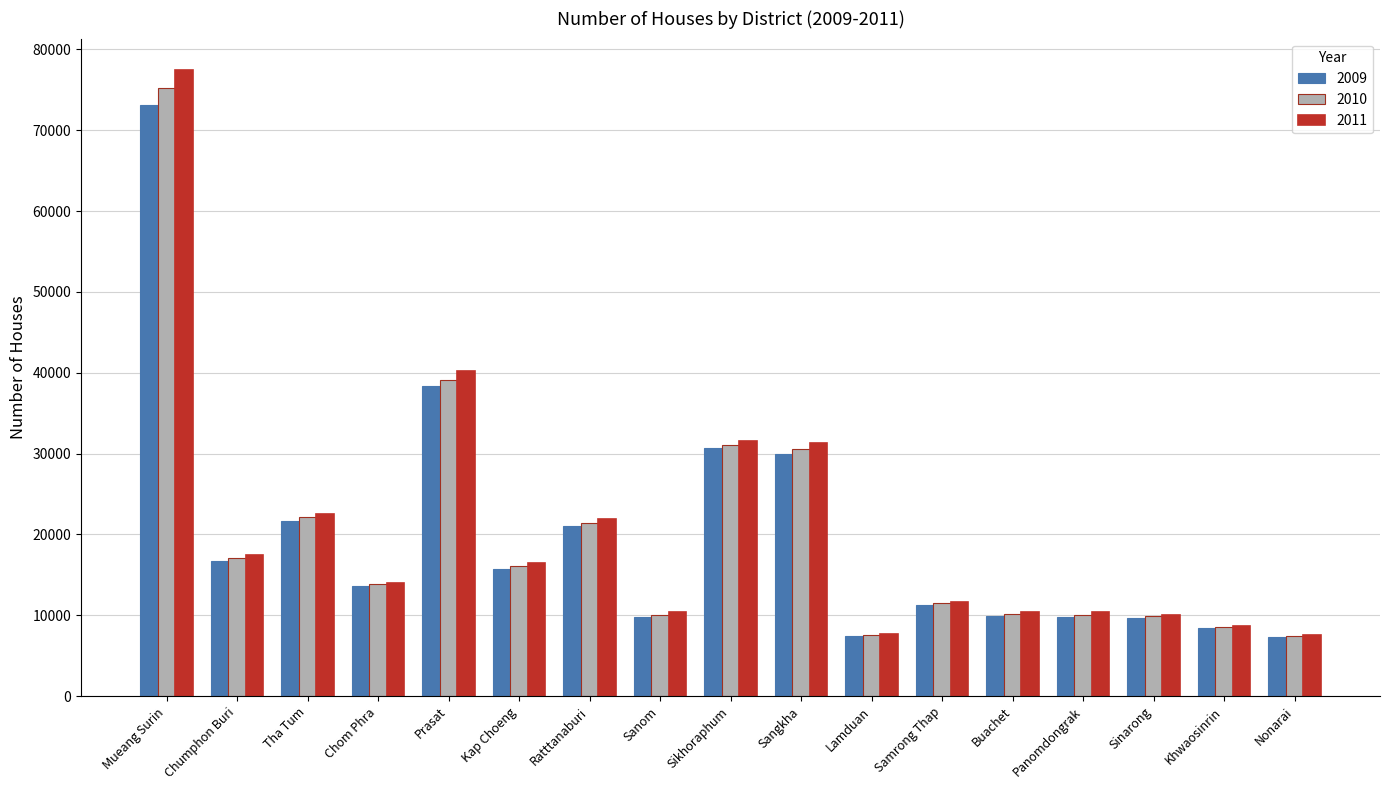

At which category is the sum across all series the highest?

Mueang Surin